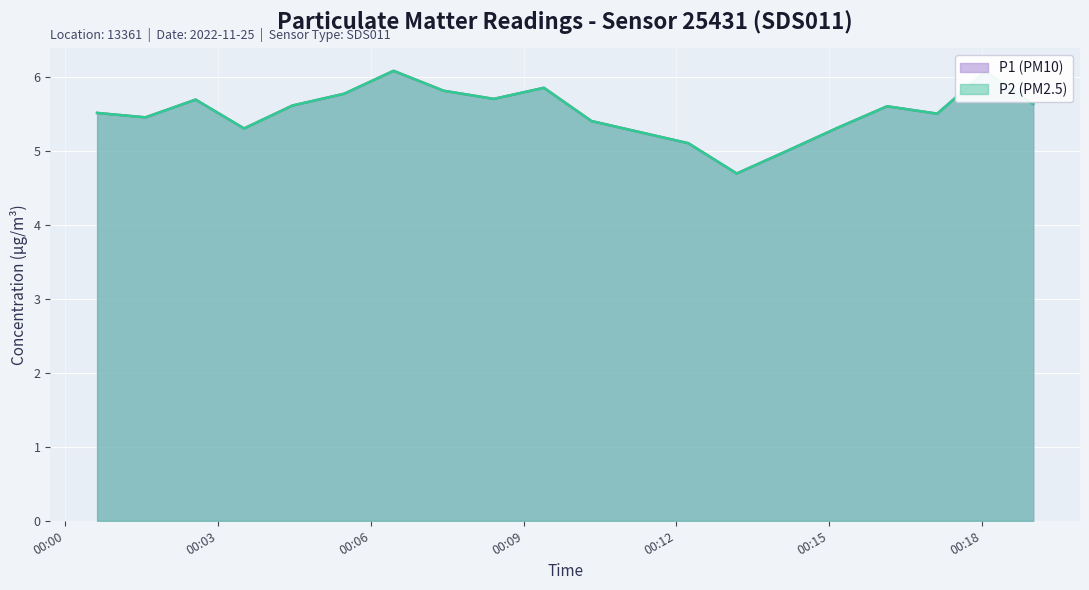

Where is P2 (PM2.5) nearest to the value 5?

14:00